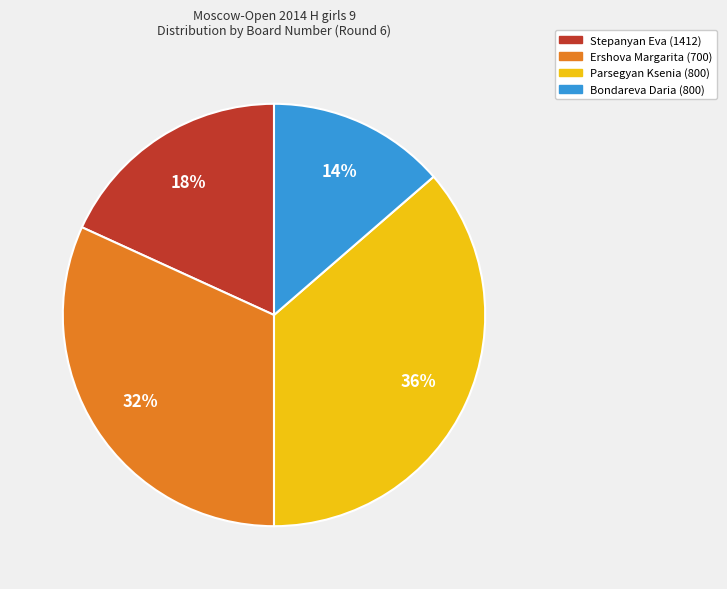

To the nearest percent, what is the combined percentage of Bondareva Daria (800) and Stepanyan Eva (1412)?

32%